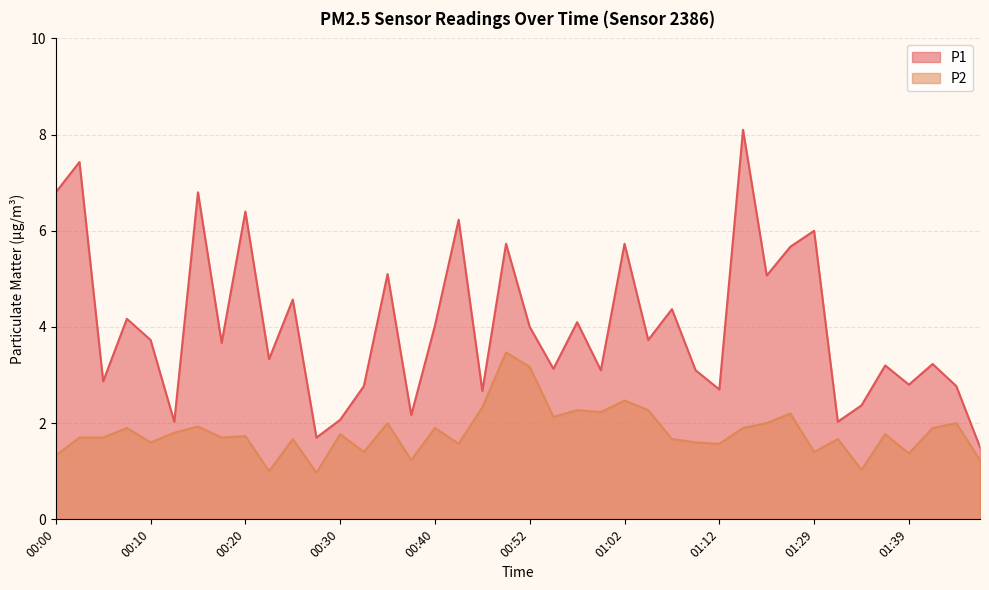

Rank the series at 01:29 from lowest to highest value.

P2, P1